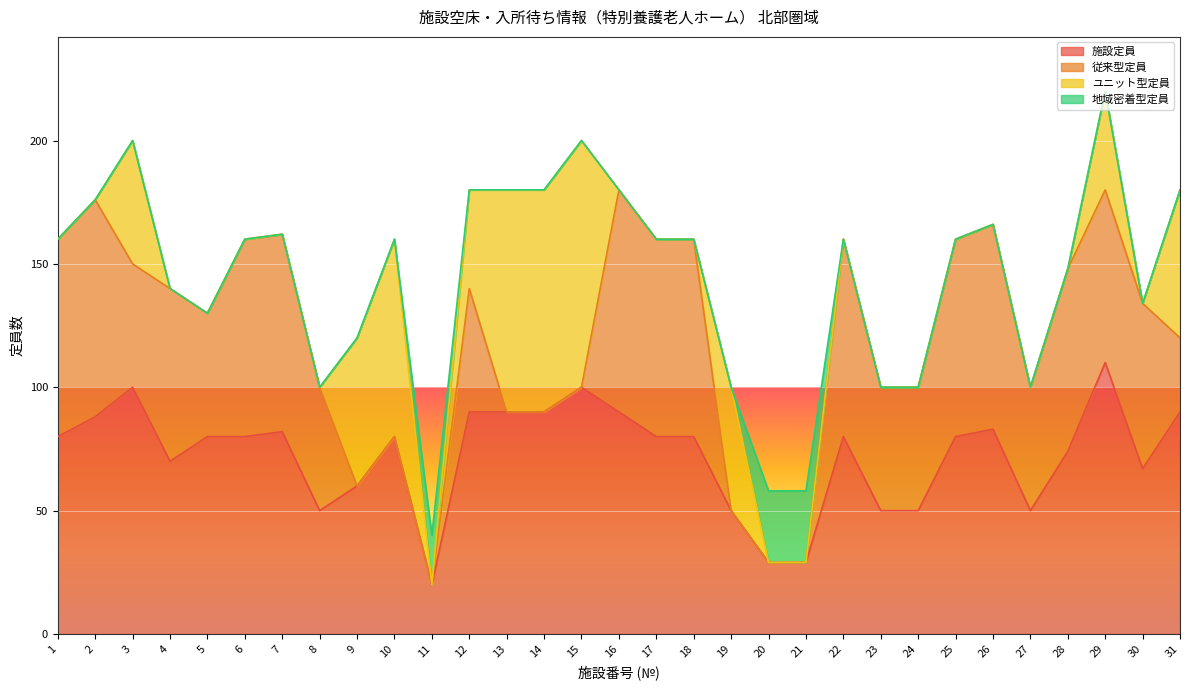

What is the sum of all 従来型定員 values?

1482